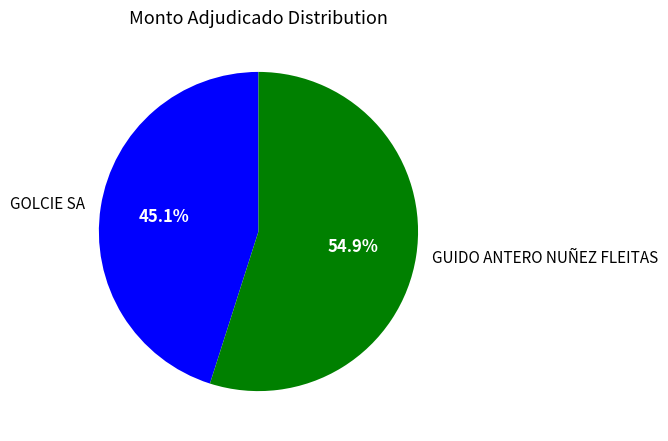

Is GOLCIE SA the majority of the pie?

No